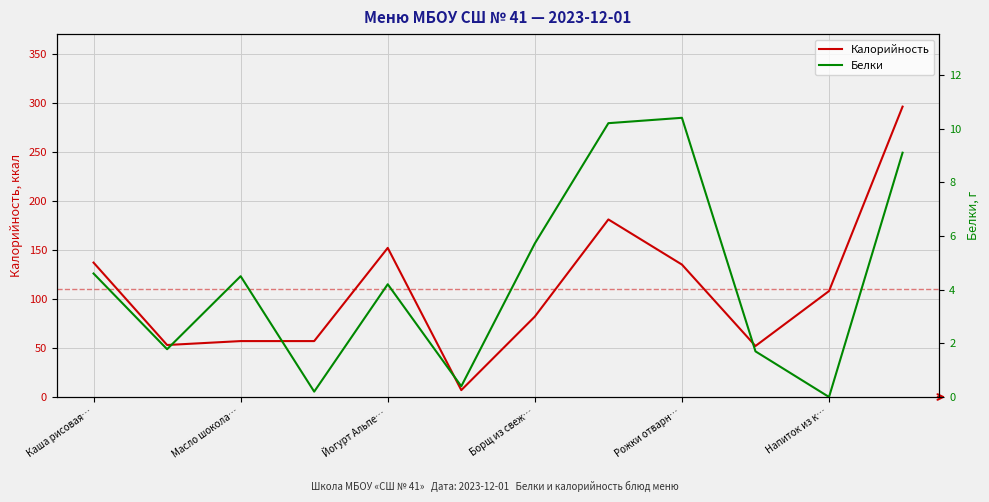

What is the maximum value for Калорийность?

296